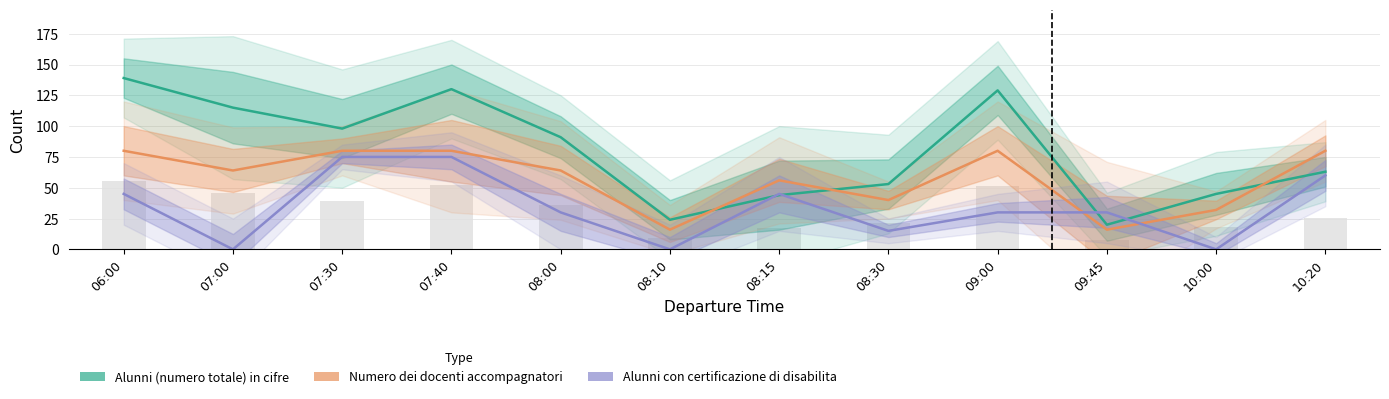

At which category is the sum across all series the highest?

07:40